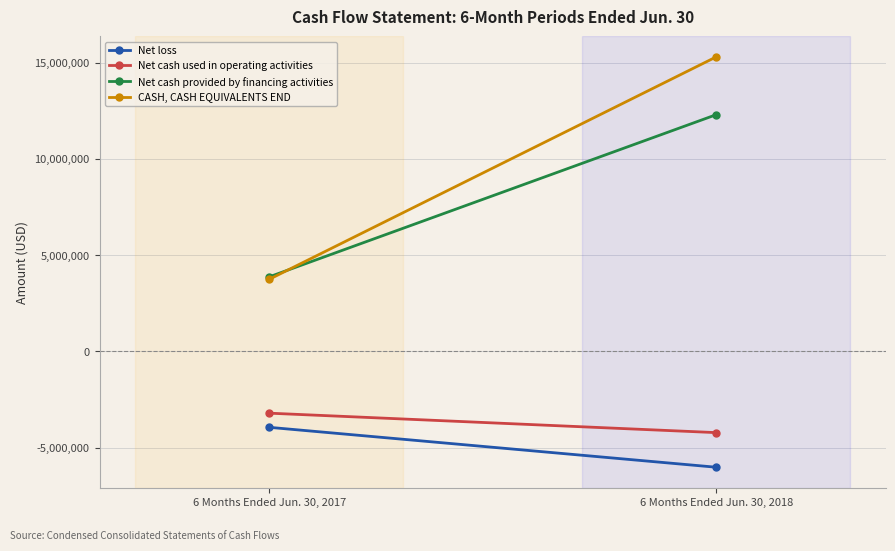

Which series has the largest total across all categories?

CASH, CASH EQUIVALENTS END